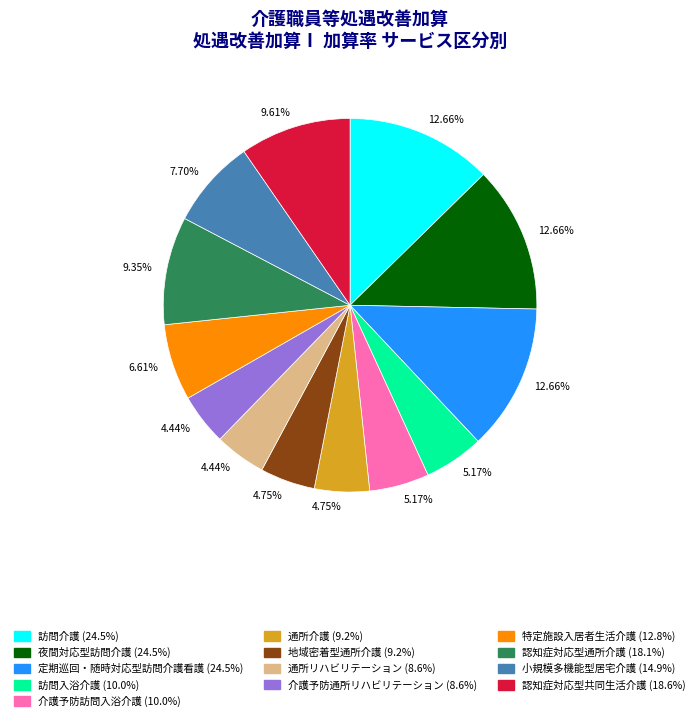

Do 通所リハビリテーション and 通所介護 together represent more than half of the pie?

No